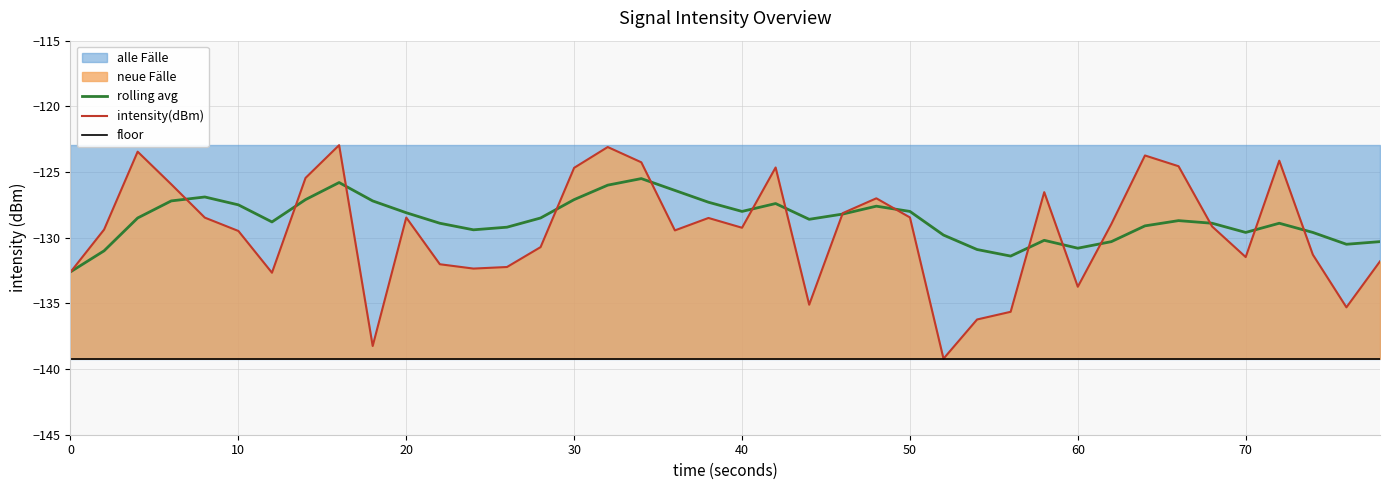

Is it true that intensity(dBm) equals -186.0 at 40?

False